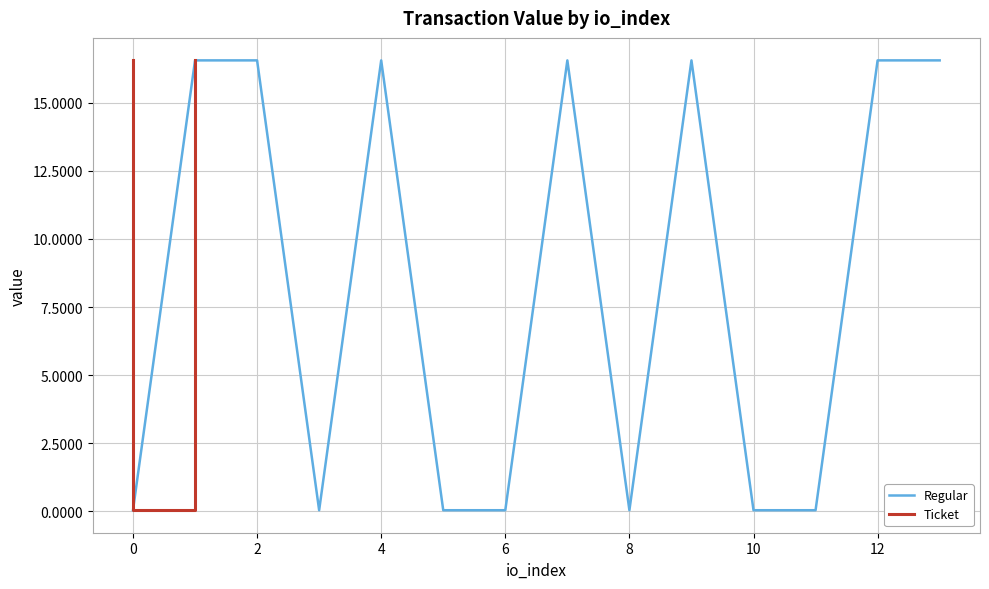

True or false: Regular and Ticket cross at least once.

True